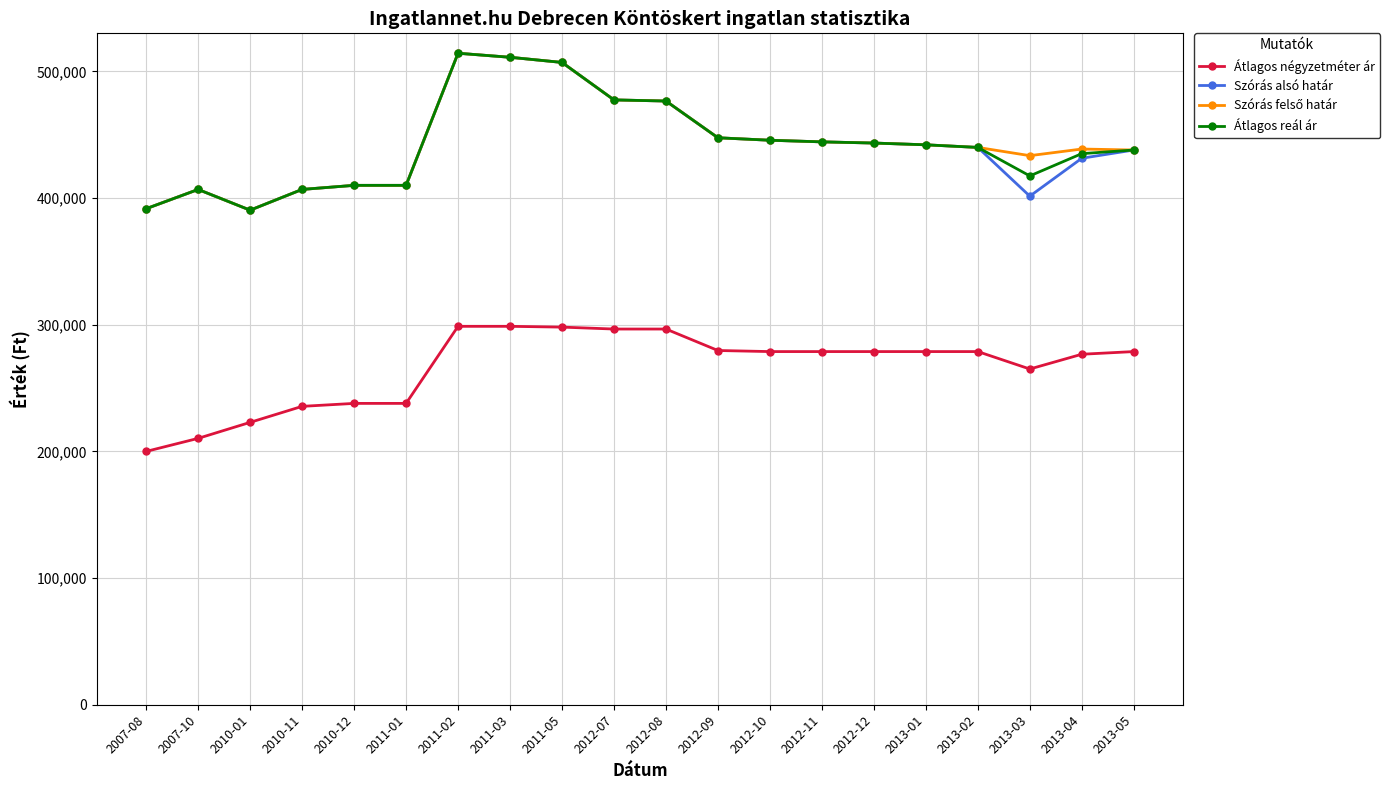

What is the value of the Átlagos reál ár point at the 6th from the left?

410052